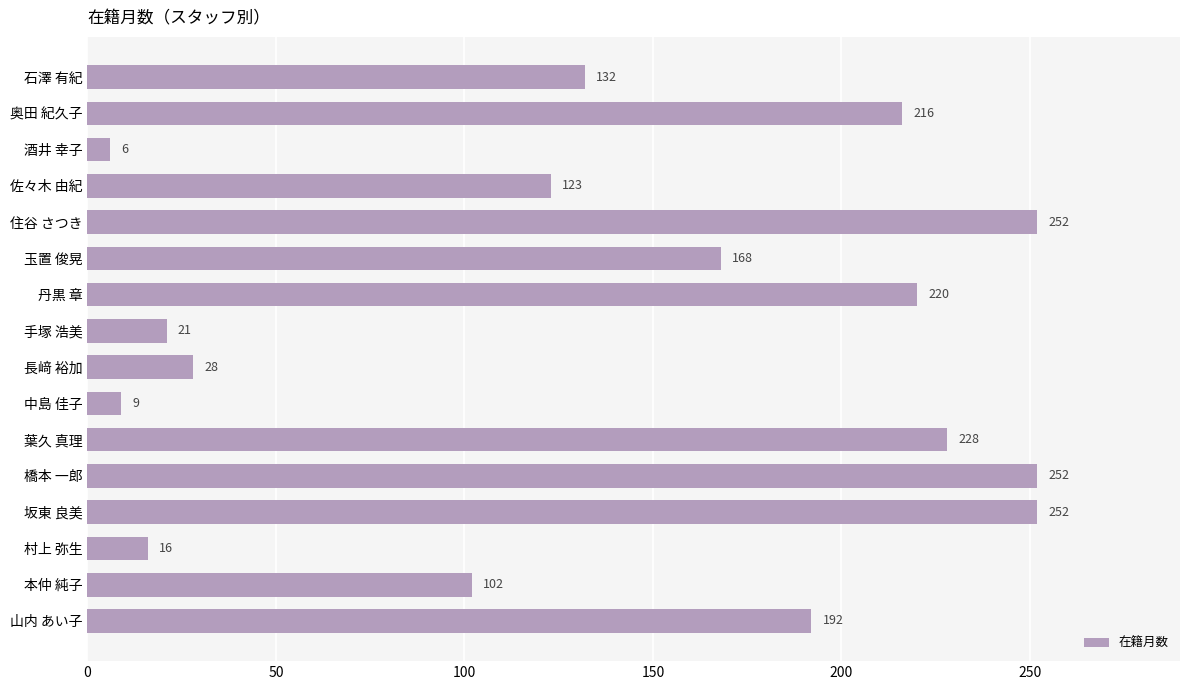

Are the bars grouped side by side (vs. stacked)?

No